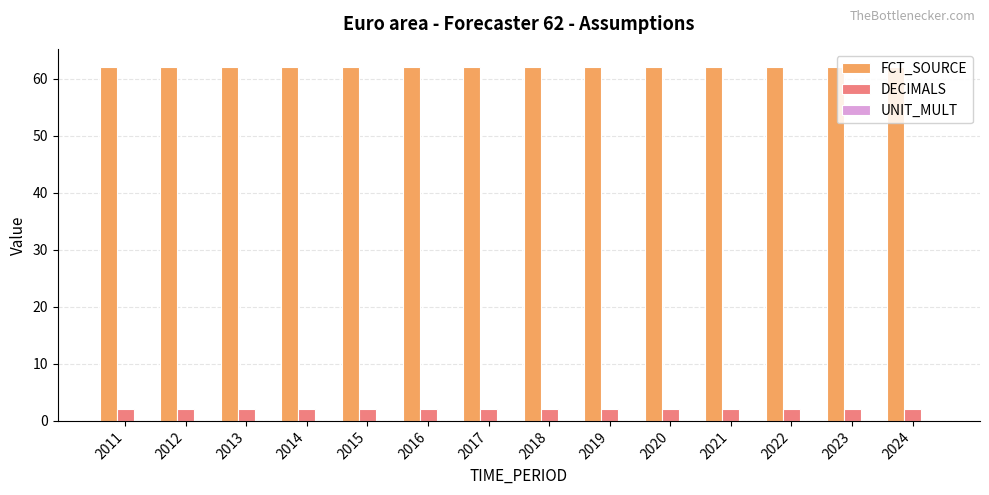

What is the greatest value displayed?

62